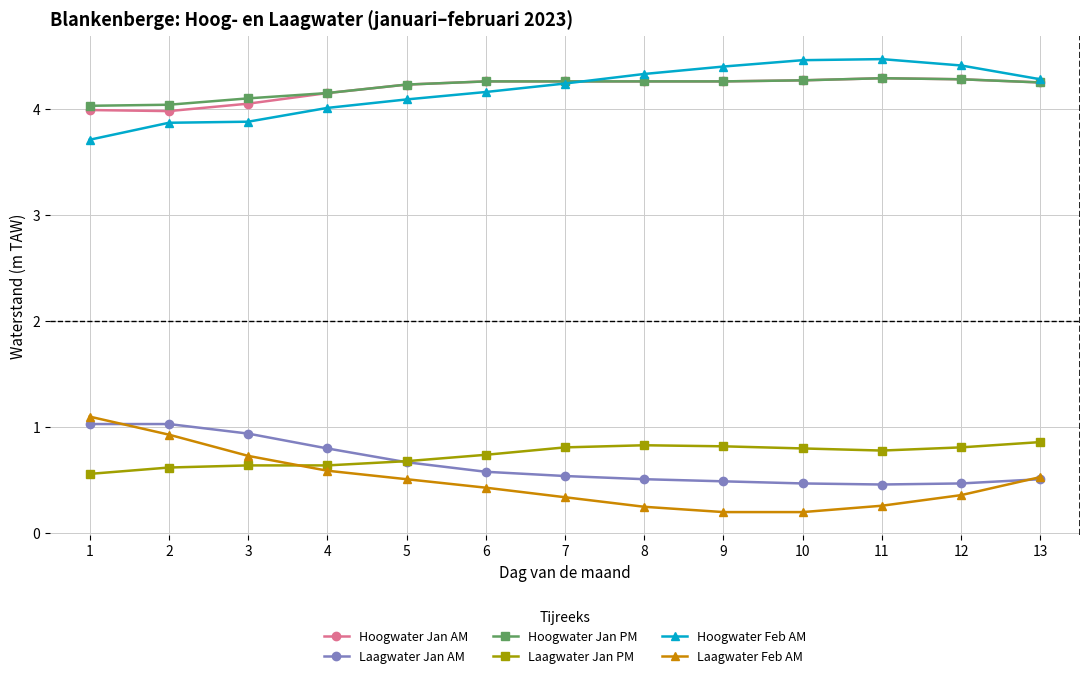

What is the difference between the highest and lowest values at 10?

4.3